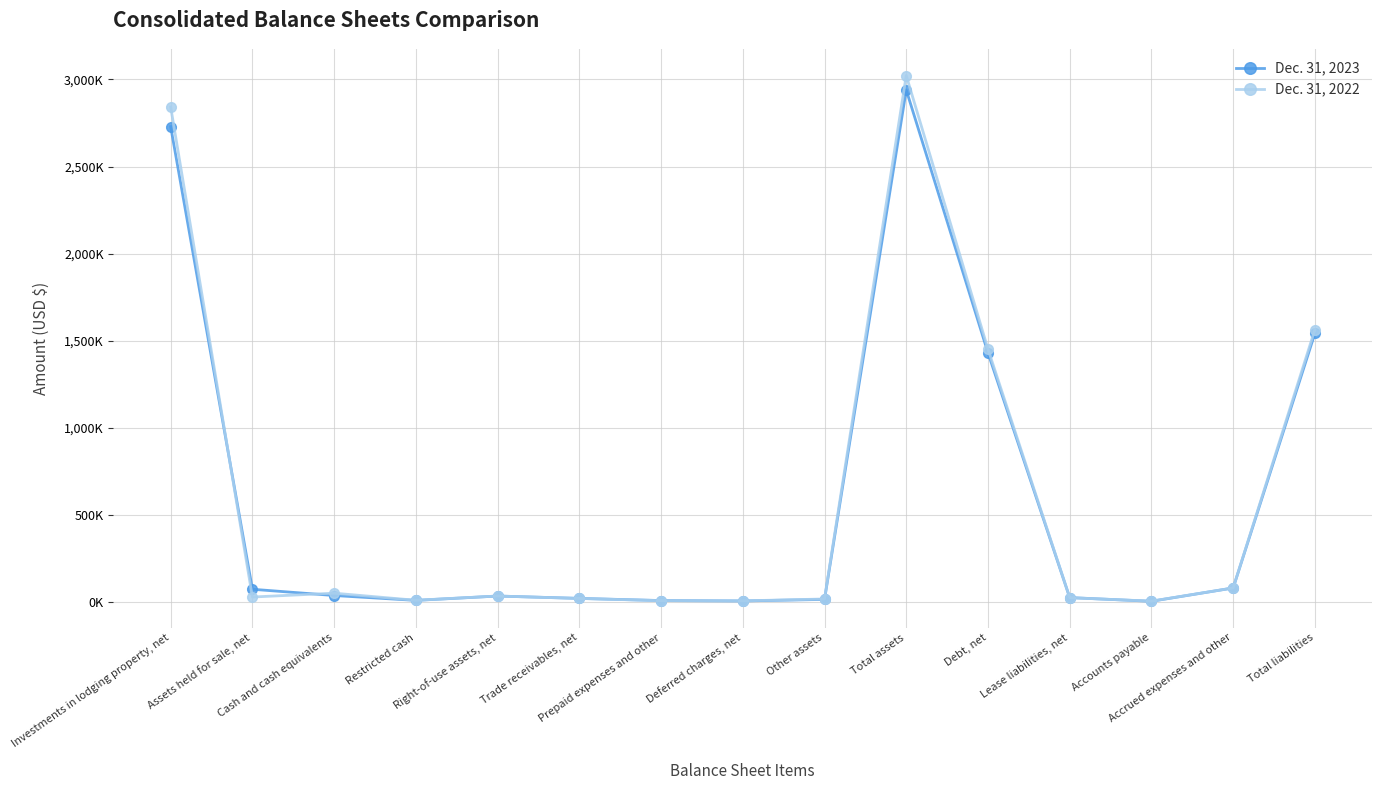

Is this an area chart (filled region under the line)?

No